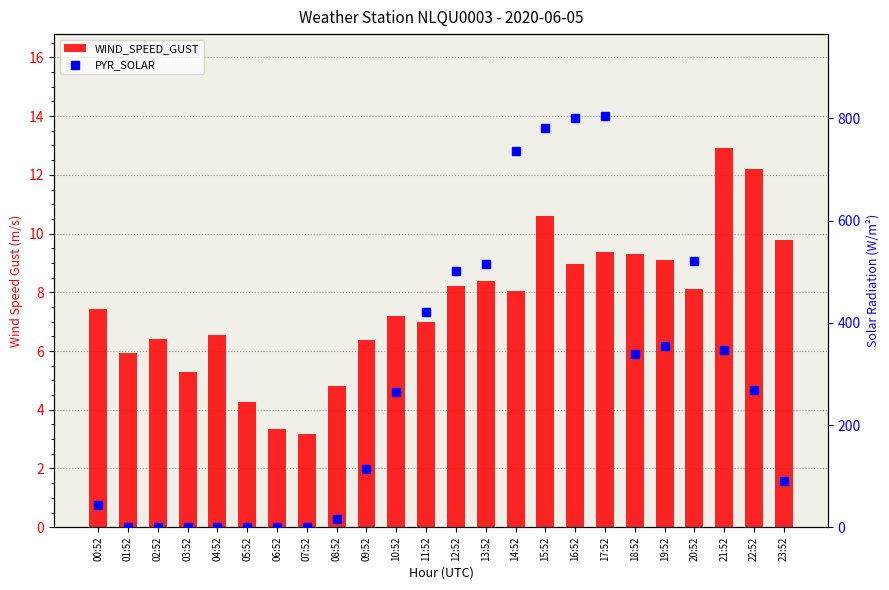

Which series has the largest Y range (max minus min)?

PYR_SOLAR